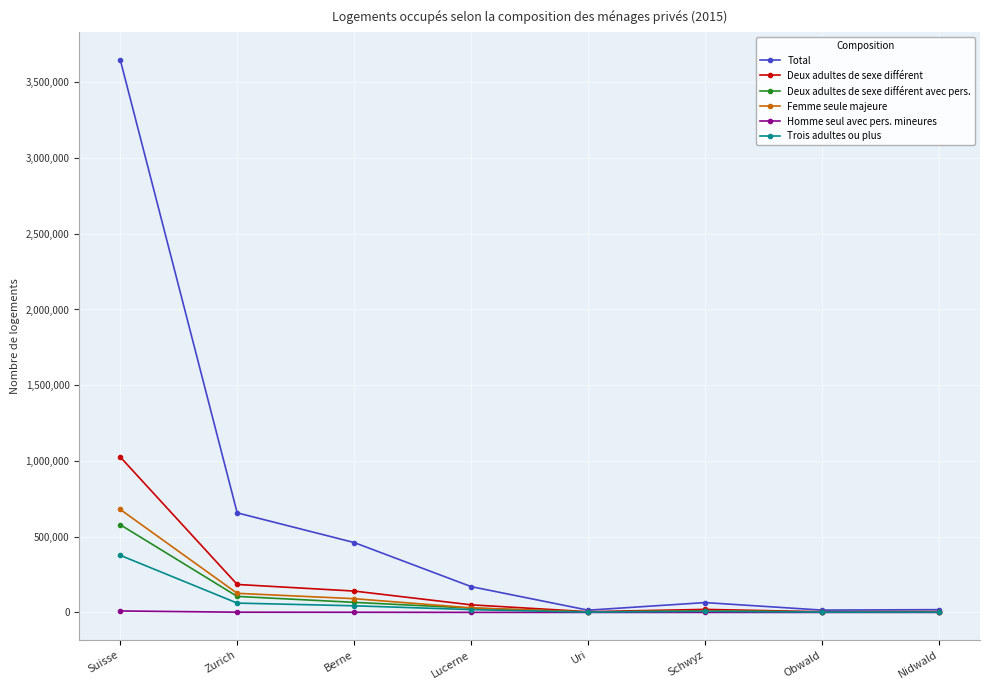

How many lines are shown in the chart?

6